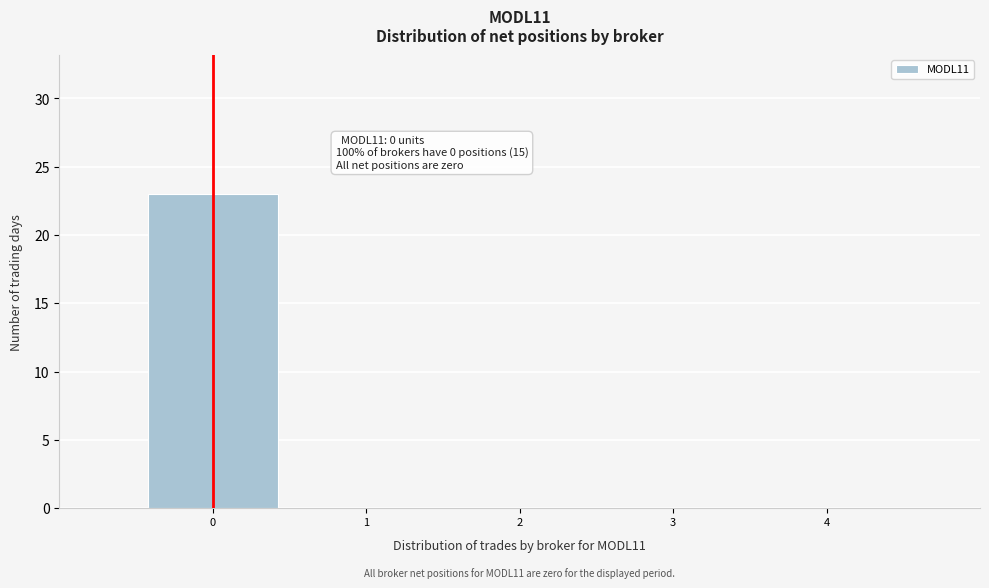

Which range on the x-axis has the tallest bar?

-0.5 to 0.5